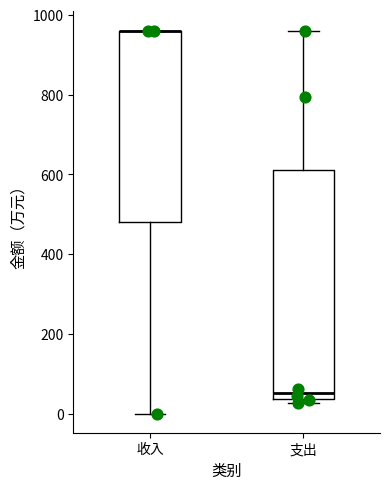

Reading left to right, transcribe this box plot: for each box, give where its median line is, the range the box spans, and where its two whiskers end, as read against the y-axis. The values are not printed on the chart, so give them approximately, as read against the axis.

收入: median 960 (drawn on the box's upper edge), box 480 to 960, whiskers 0 to 960
支出: median 60, box 40 to 620, whiskers 20 to 960